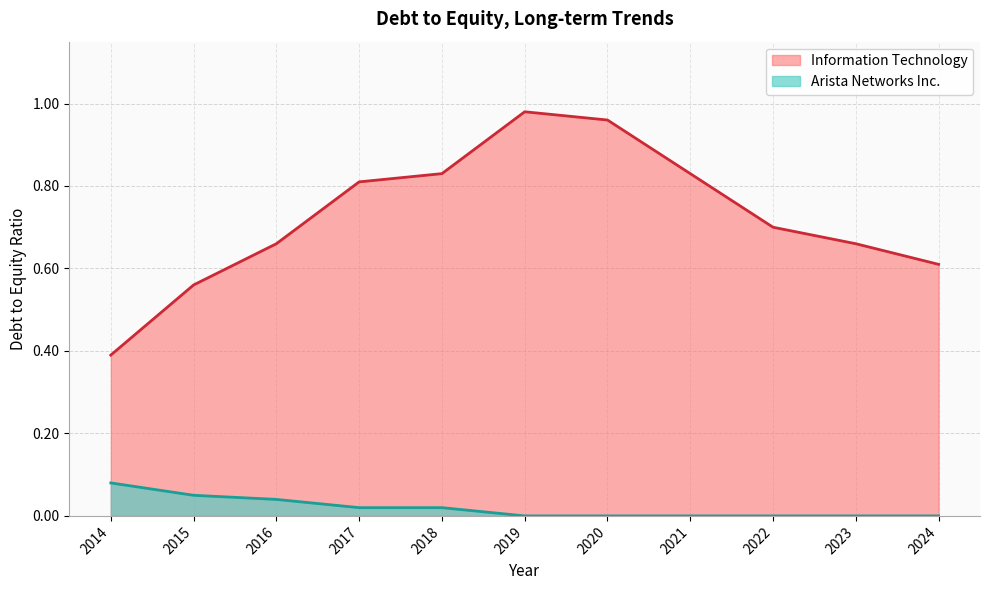

At which category does Information Technology reach its first local peak?

2019